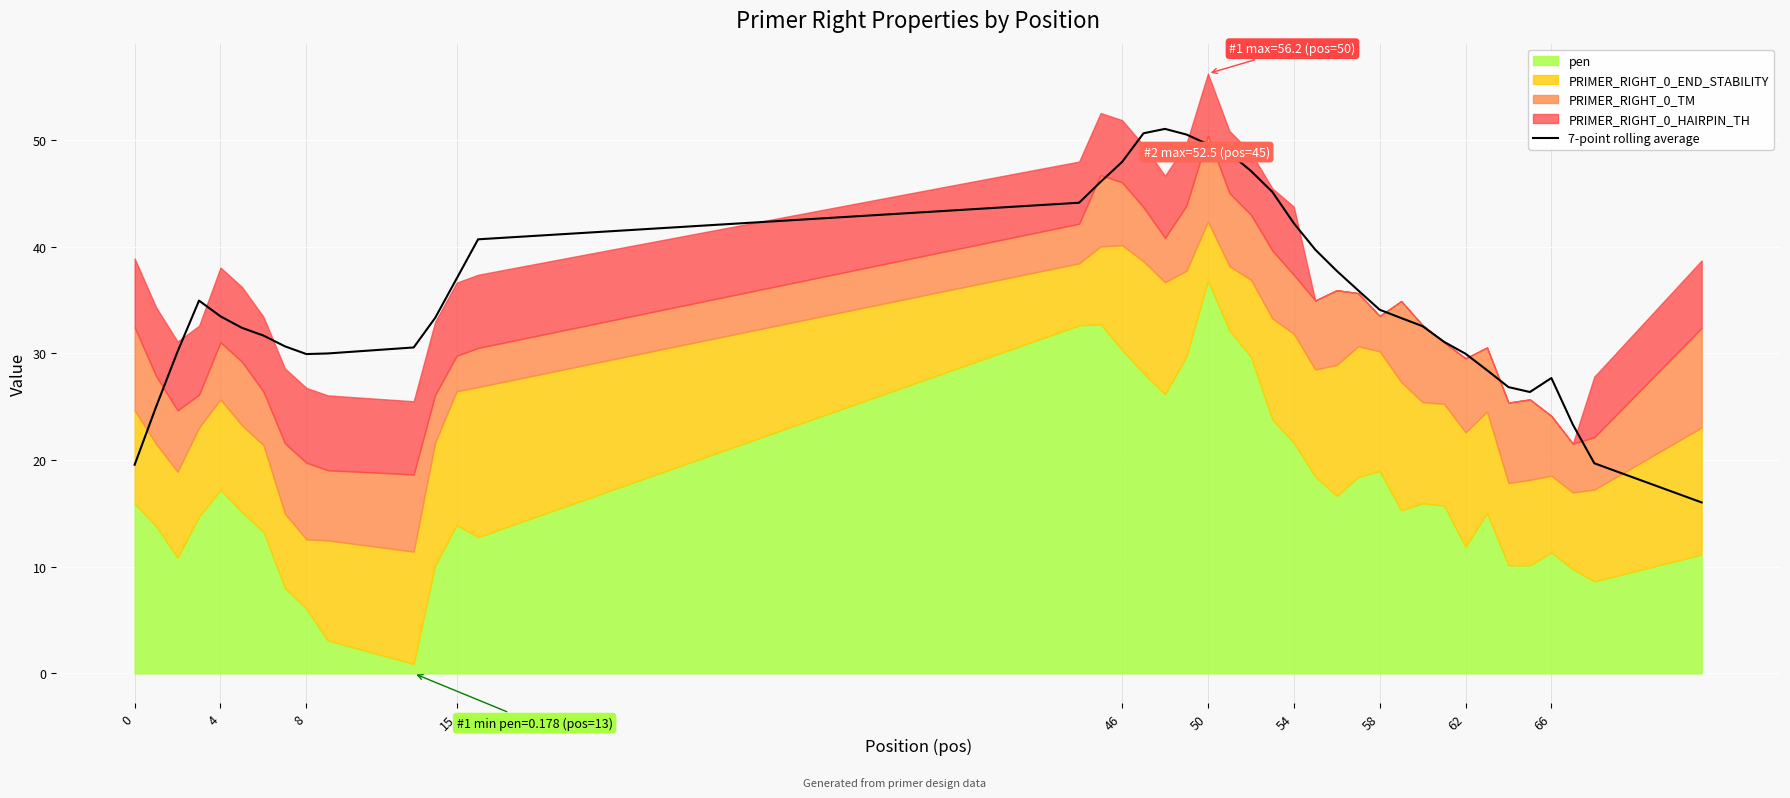

The value of 7-point rolling average at 8 is 29.9. True or false?

True